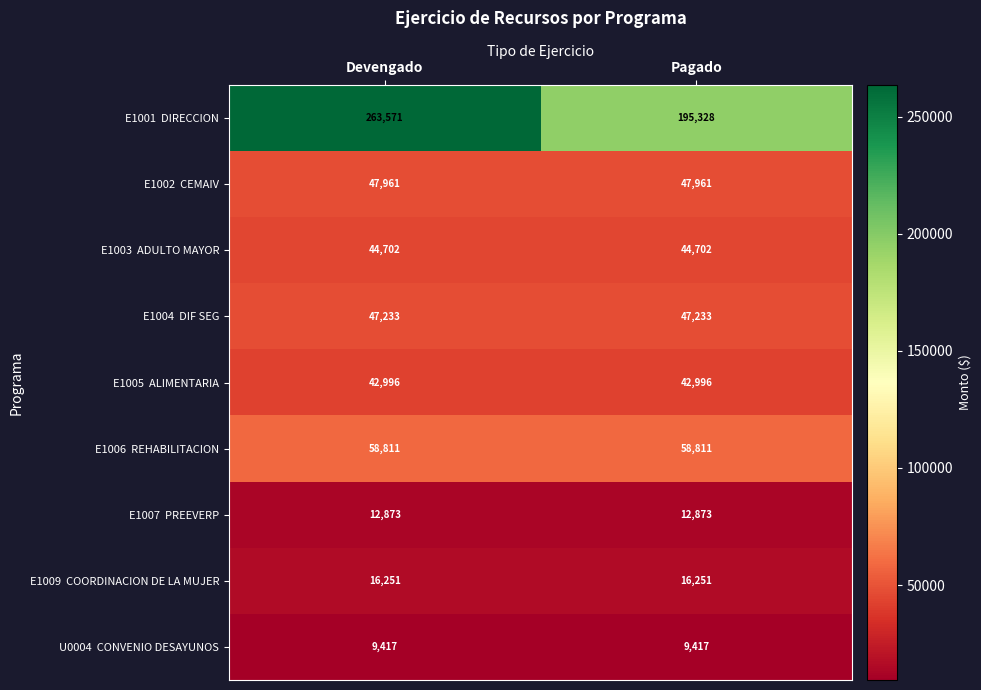

At which category is the sum across all series the highest?

Devengado